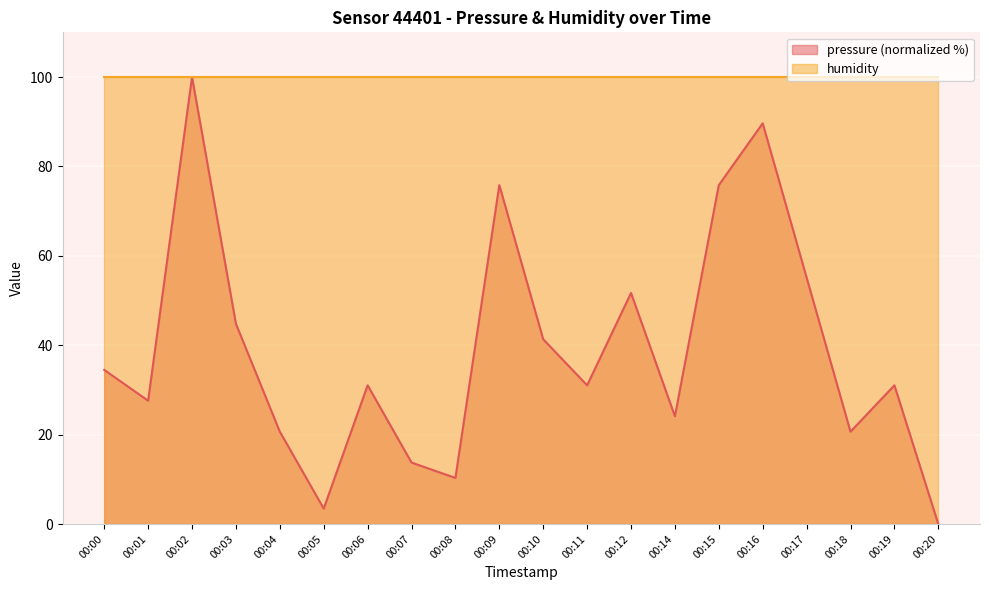

What is the value of the 8th point from the left?

13.8